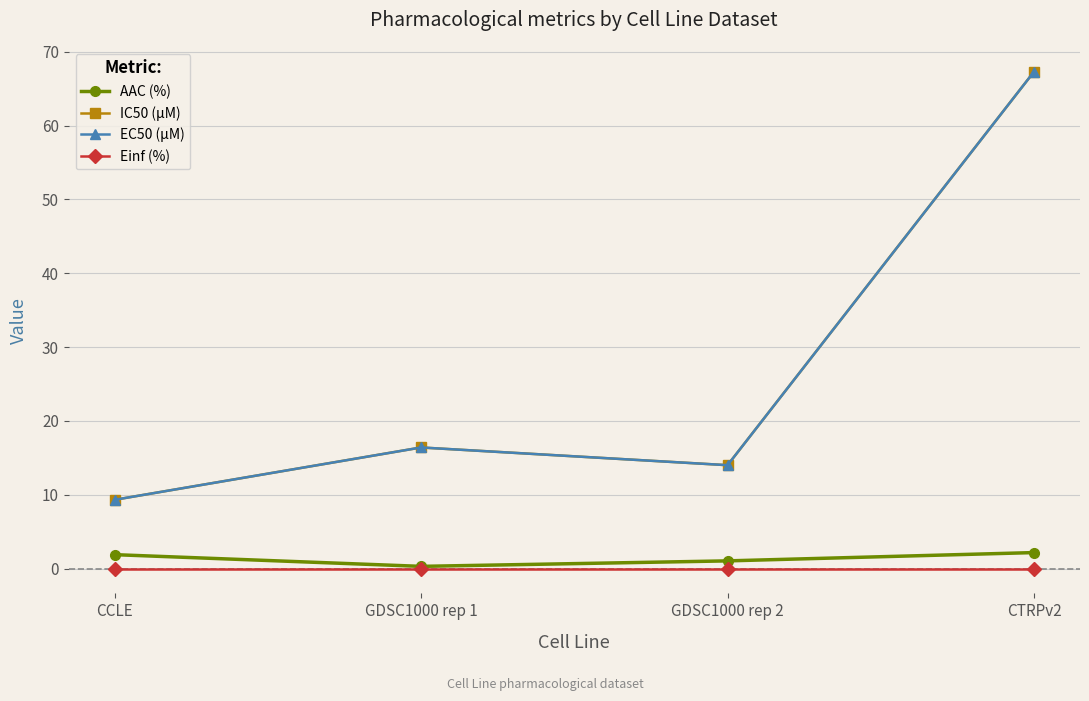

At how many categories does at least one series exceed 24?

1